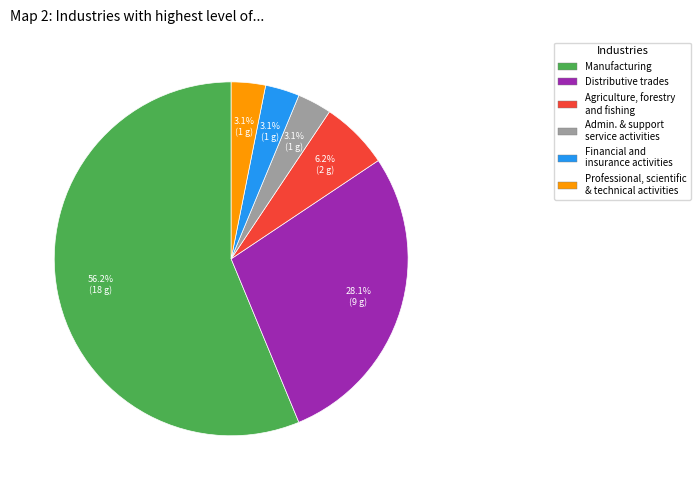

How many slices are in this pie chart?

6